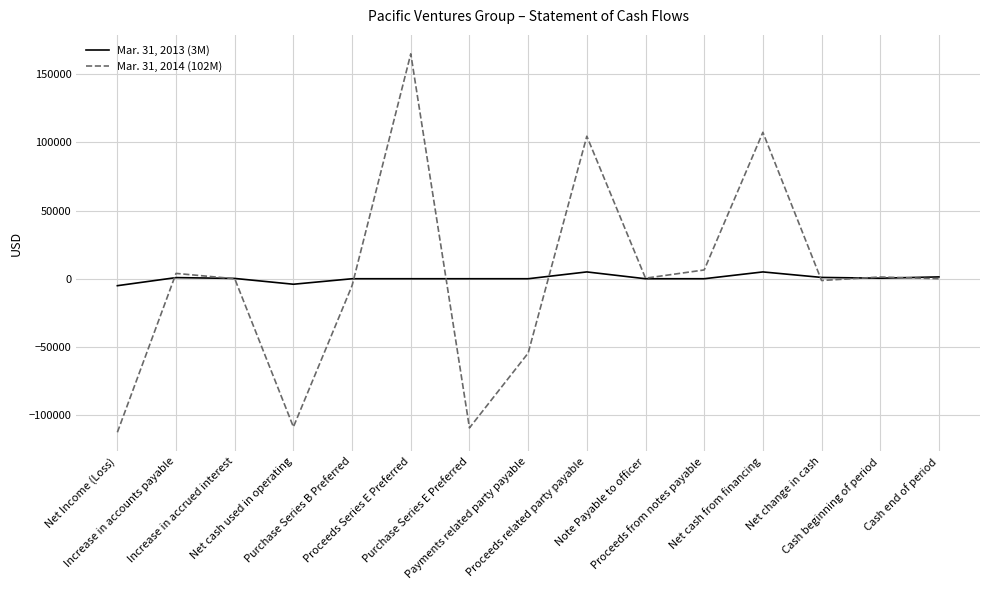

Is it true that Mar. 31, 2014 (102M) equals 10 at Increase in accrued interest?

True